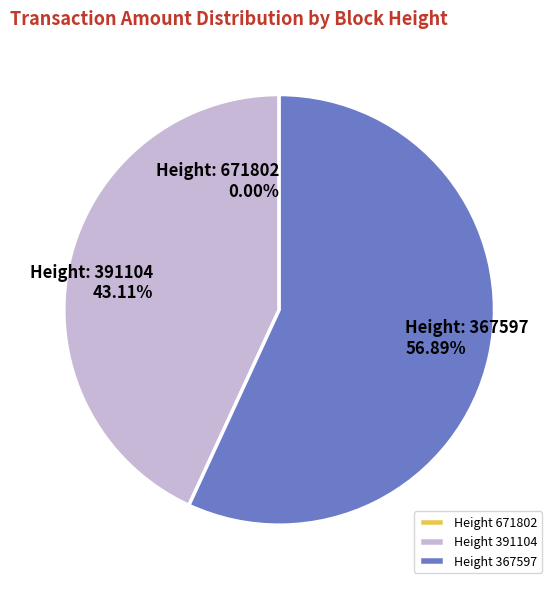

Does any single category account for the majority?

Yes